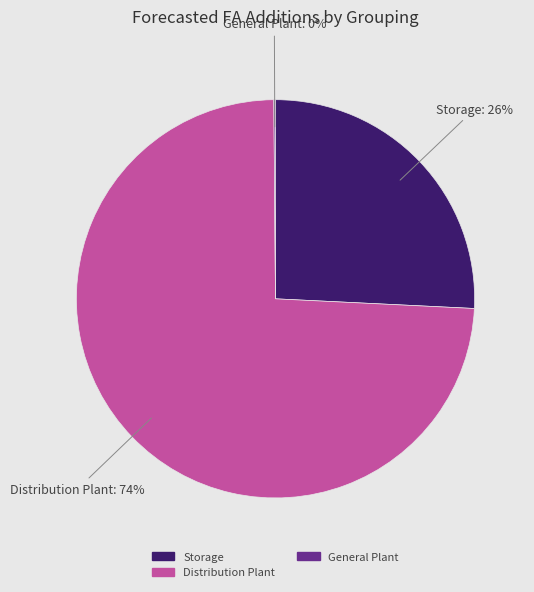

To the nearest percent, what is the average slice percentage?

33%